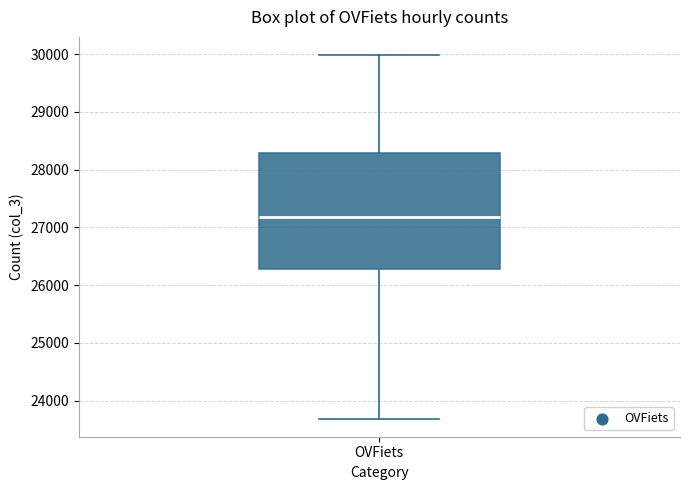

Transcribe this box plot: give where the median line is, the range the box spans, and where the two whiskers end, as read against the y-axis. The values are not printed on the chart, so give them approximately, as read against the axis.

median 27200, box 26300 to 28300, whiskers 23700 to 30000